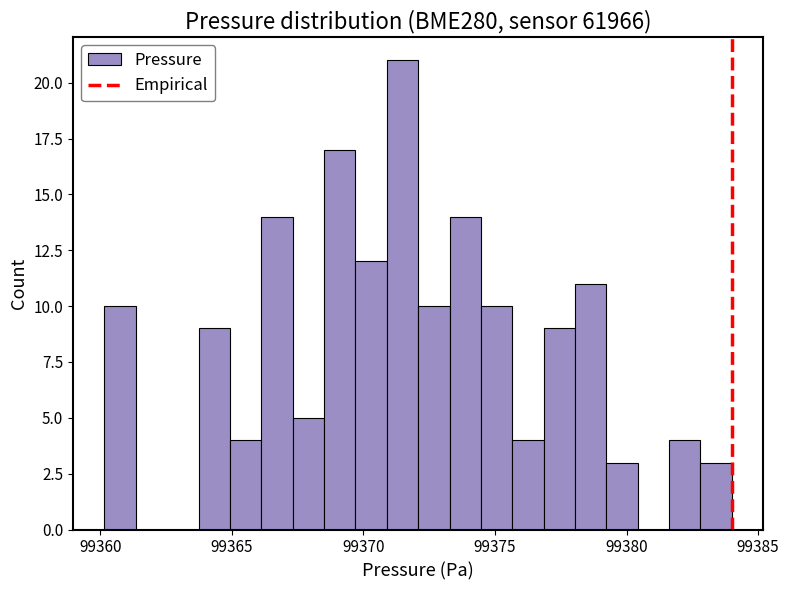

Read against the x-axis, roughly where is the centre of the tallest bar?

99371.5